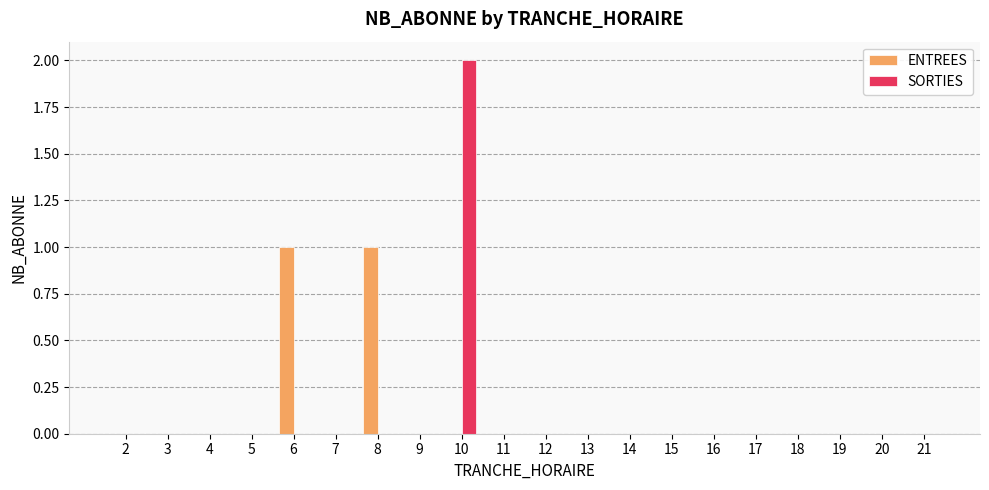

Reading left to right, extract all data points from this chart.

ENTREES: 2=0	3=0	4=0	5=0	6=1	7=0	8=1	9=0	10=0	11=0	12=0	13=0	14=0	15=0	16=0	17=0	18=0	19=0	20=0	21=0
SORTIES: 2=0	3=0	4=0	5=0	6=0	7=0	8=0	9=0	10=2	11=0	12=0	13=0	14=0	15=0	16=0	17=0	18=0	19=0	20=0	21=0